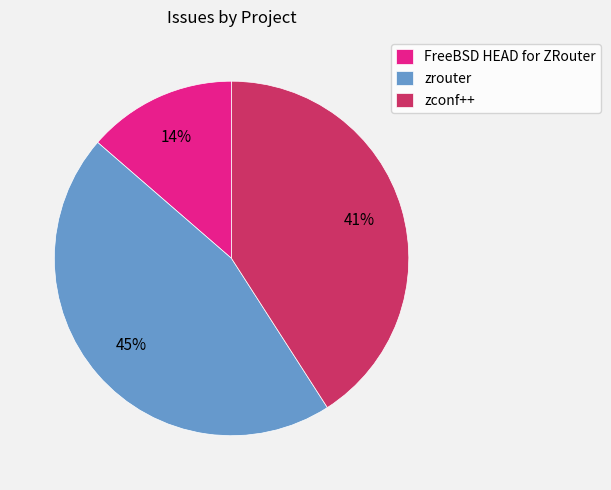

Do zconf++ and zrouter together represent more than half of the pie?

Yes